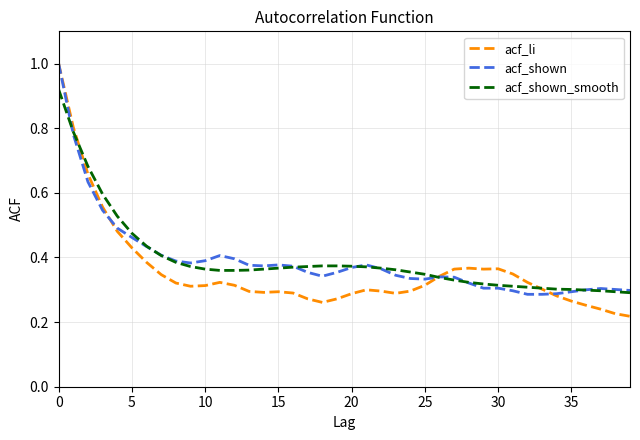

What is the maximum value for acf_li?

1.0